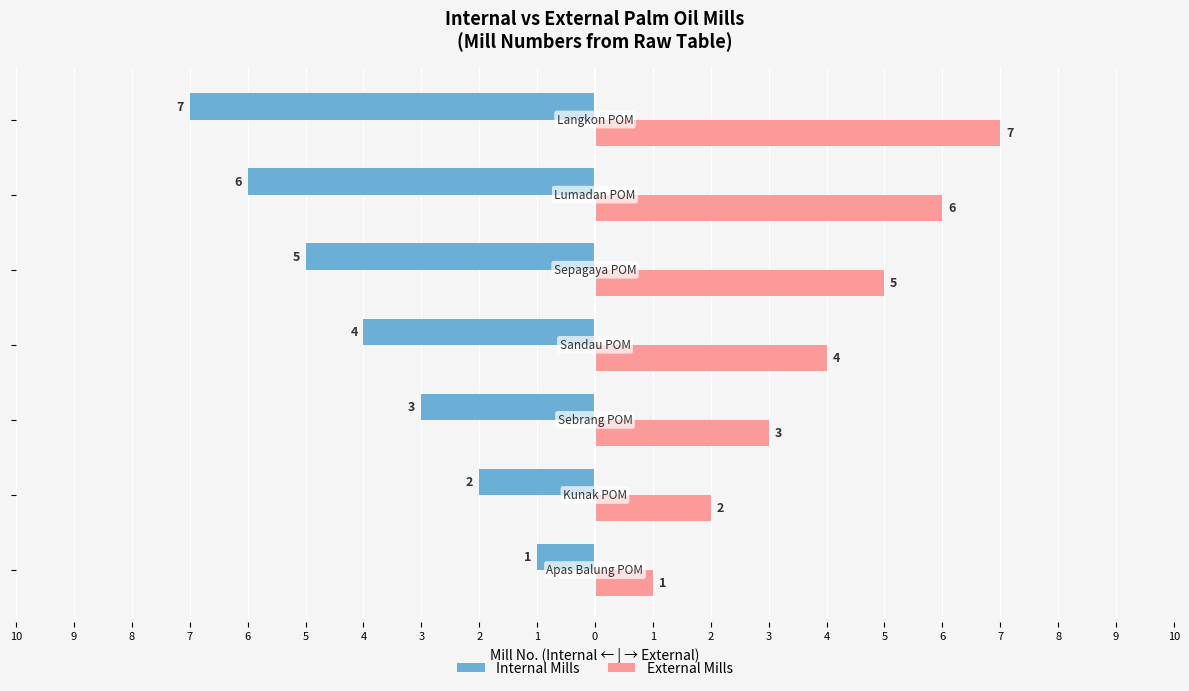

What are all the series names shown in the legend?

Internal Mills, External Mills